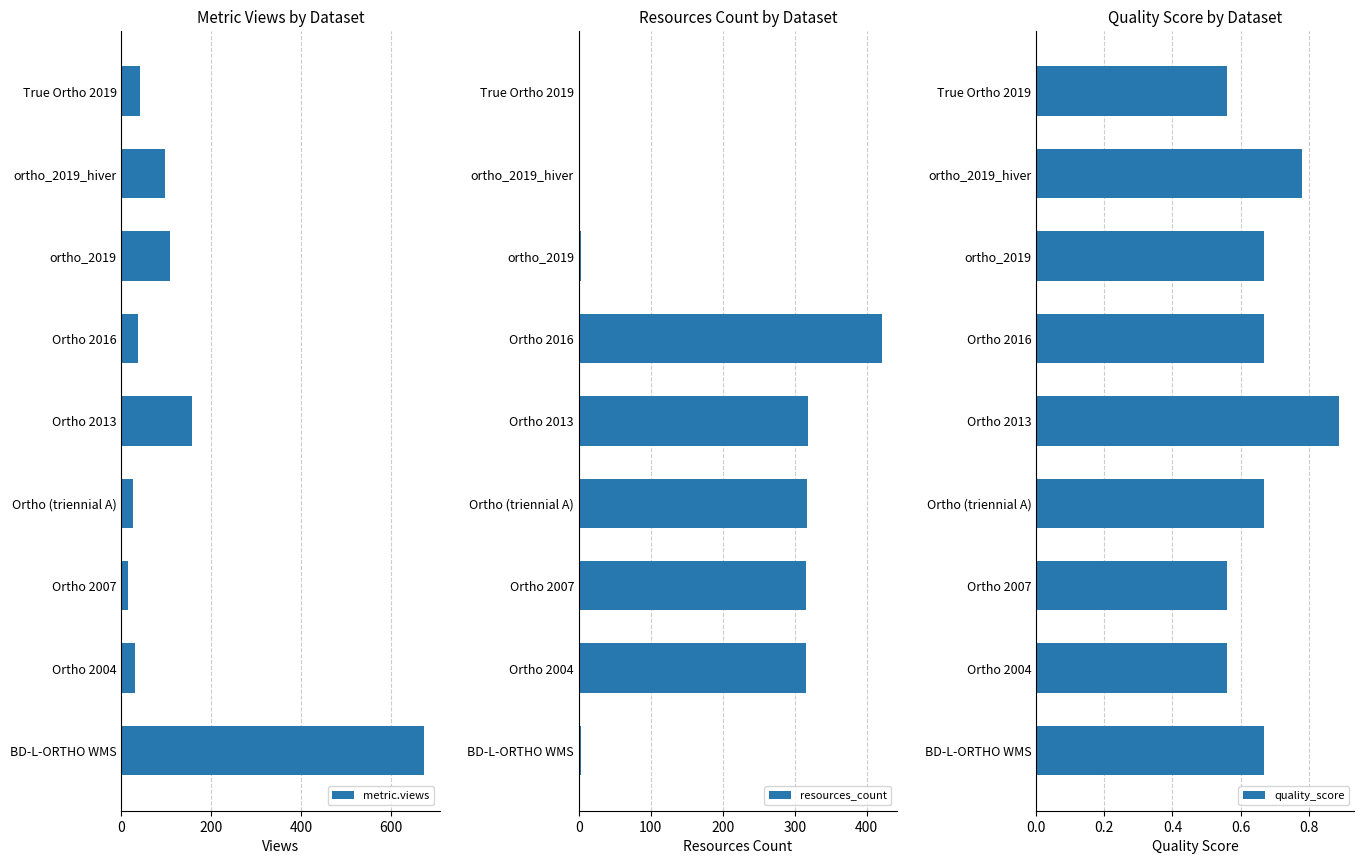

What is the average value of the metric.views series?

131